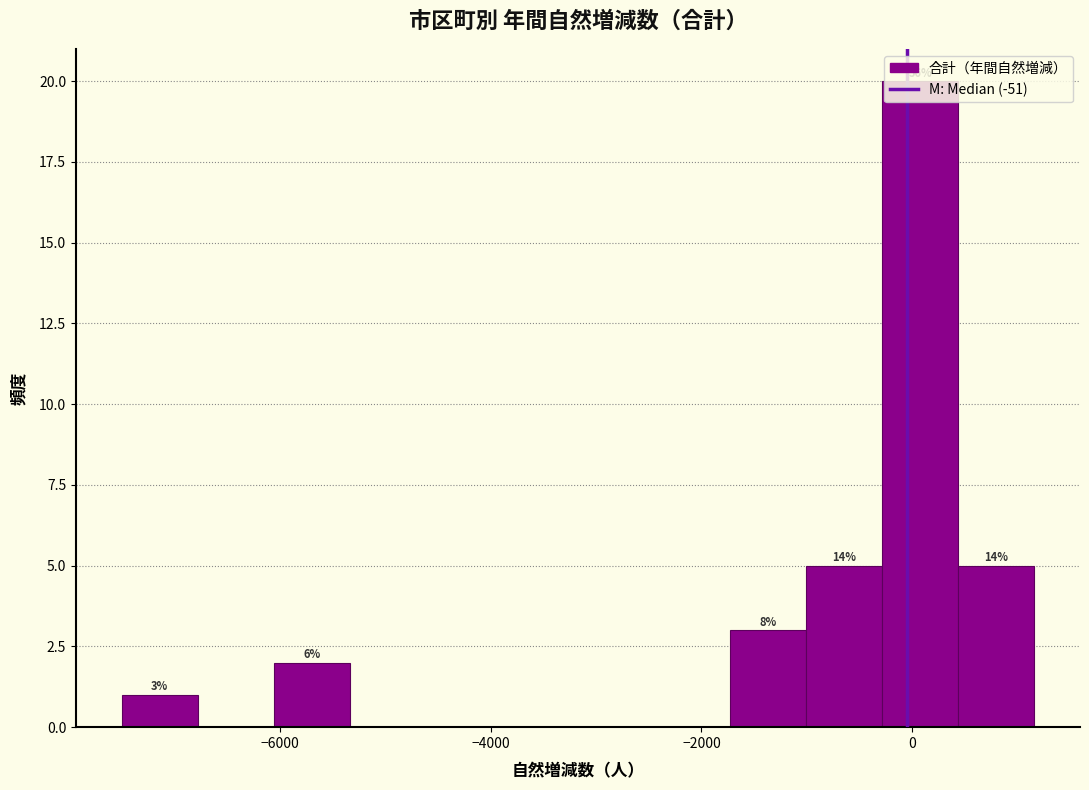

Read against the x-axis, roughly where is the centre of the tallest bar?

0